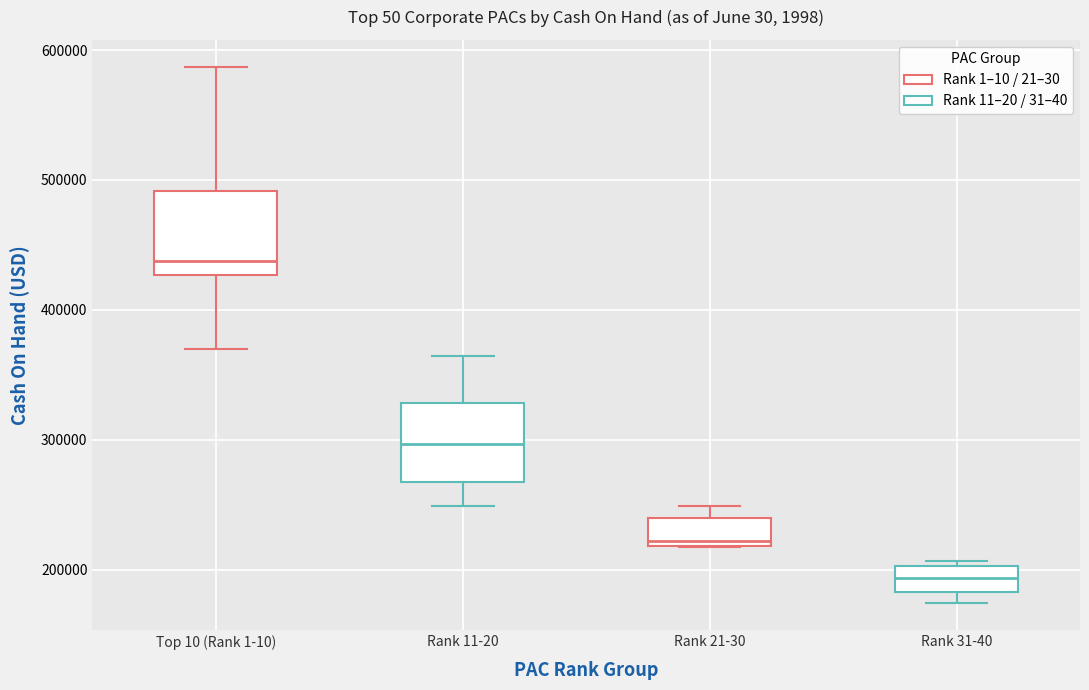

Reading left to right, transcribe this box plot: for each box, give where its median line is, the range the box spans, and where its two whiskers end, as read against the y-axis. The values are not printed on the chart, so give them approximately, as read against the axis.

Top 10 (Rank 1-10): median 440000, box 430000 to 490000, whiskers 370000 to 590000
Rank 11-20: median 300000, box 270000 to 330000, whiskers 250000 to 360000
Rank 21-30: median 220000 (just above the box's lower edge), box 220000 to 240000, whiskers 220000 to 250000
Rank 31-40: median 190000, box 180000 to 200000, whiskers 170000 to 210000